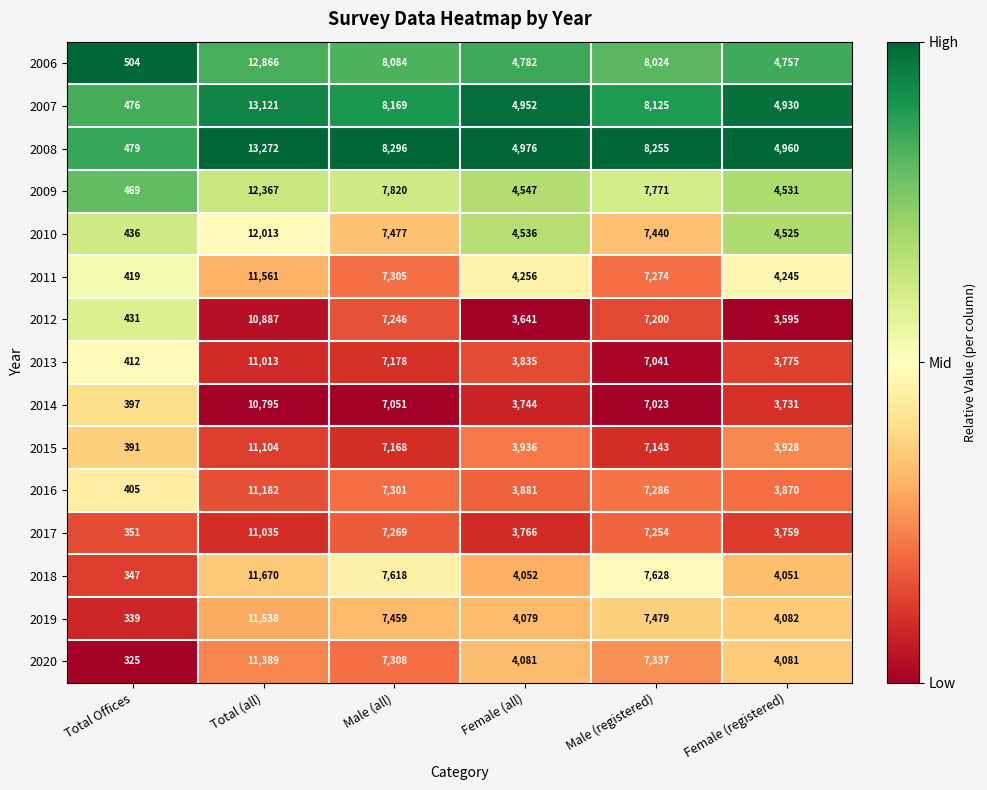

The value of 2020 at Male (all) is 7308. True or false?

True